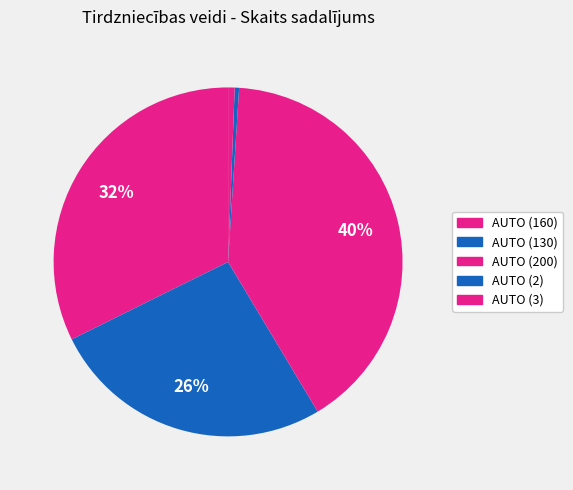

How many segments does this pie chart have?

5